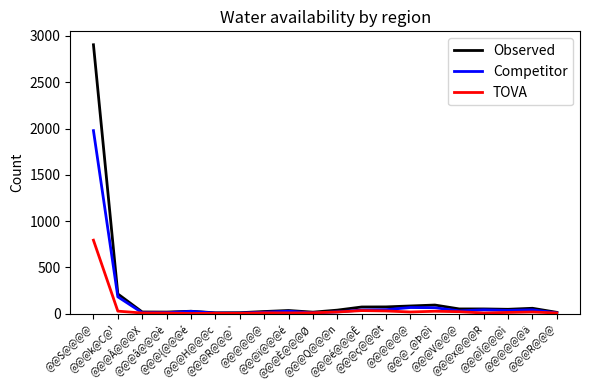

Where does the TOVA series first go above 12?

@@S@@@@